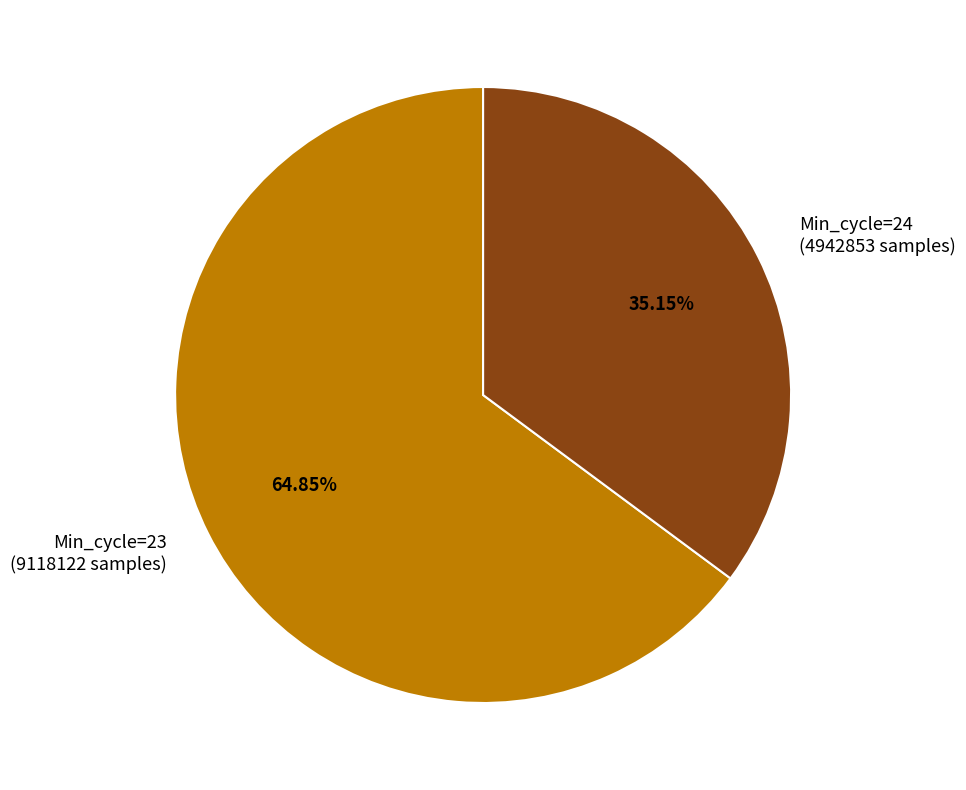

How many slices are in this pie chart?

2